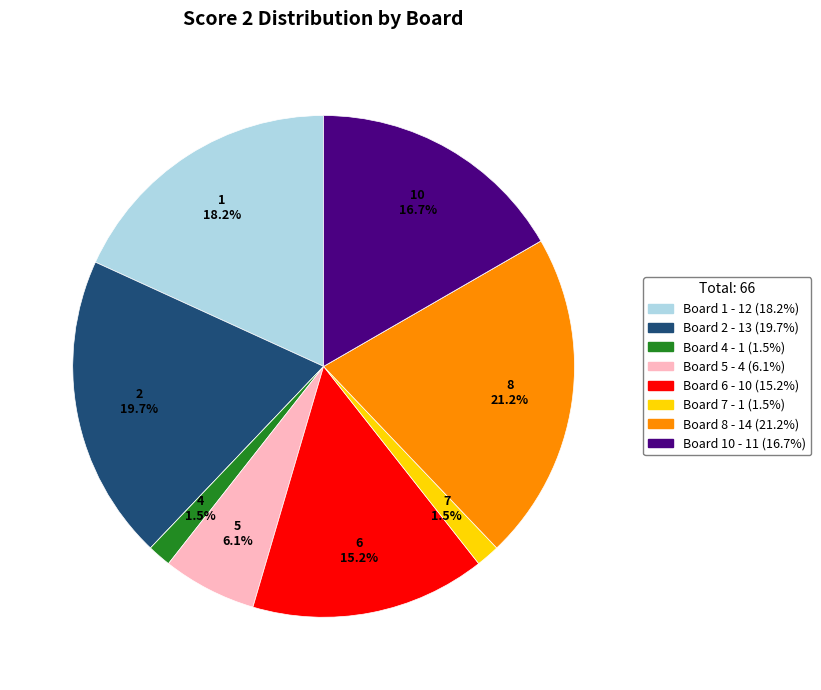

To the nearest percent, what is the difference between the largest and smallest slice percentages?

21%